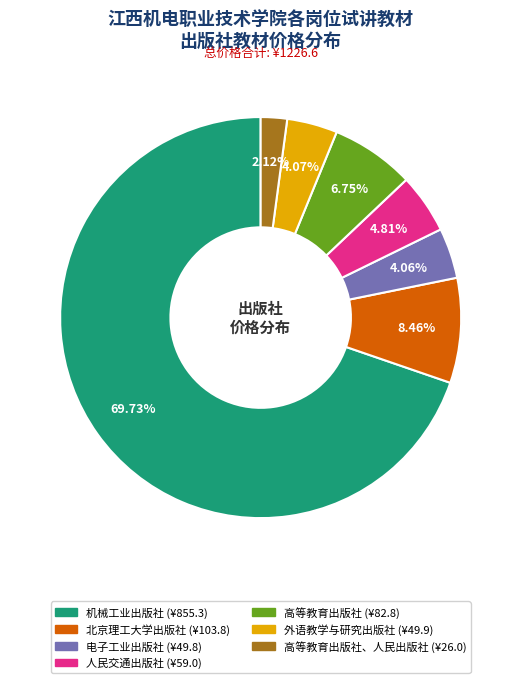

Approximately how many times larger is the value at 高等教育出版社、人民出版社 (¥26.0) compared to 电子工业出版社 (¥49.8)?

0.5